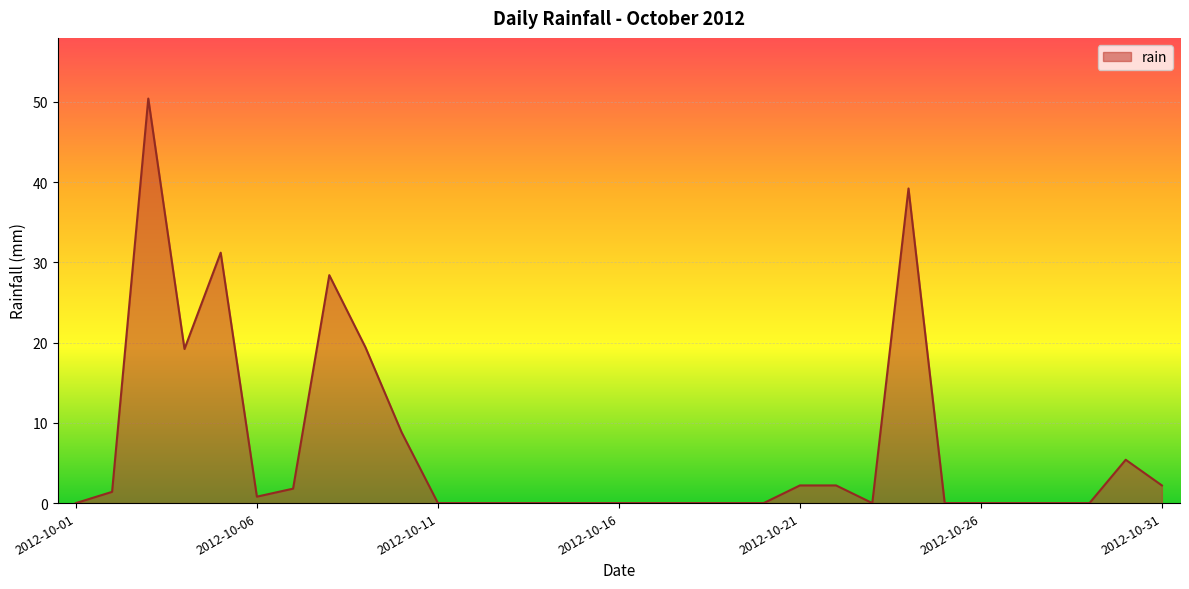

What is the difference between the second highest and second lowest values?

39.2